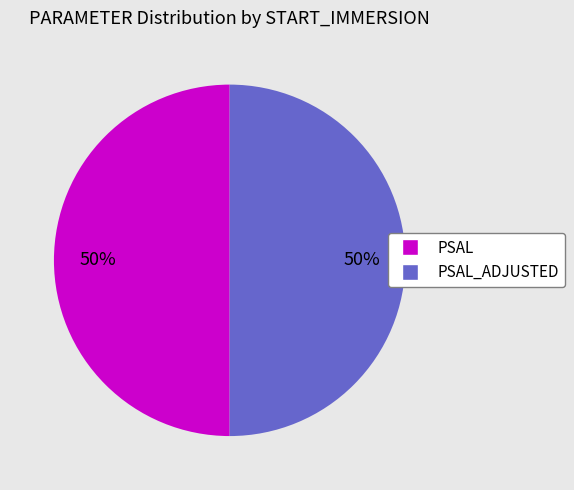

To the nearest percent, what is the average slice percentage?

50%